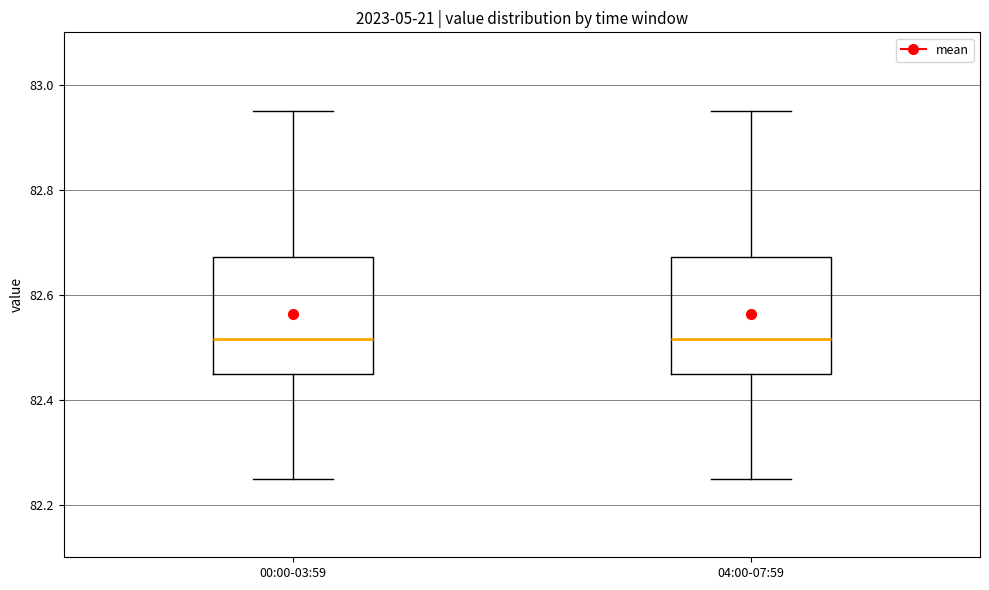

Reading left to right, read every box against the y-axis: the position of its median line, the range the box covers, and the ends of its whiskers. The values are not printed on the chart, so give them approximately, as read against the axis.

00:00-03:59: median 82.52, box 82.46 to 82.68, whiskers 82.26 to 82.96
04:00-07:59: median 82.52, box 82.46 to 82.68, whiskers 82.26 to 82.96